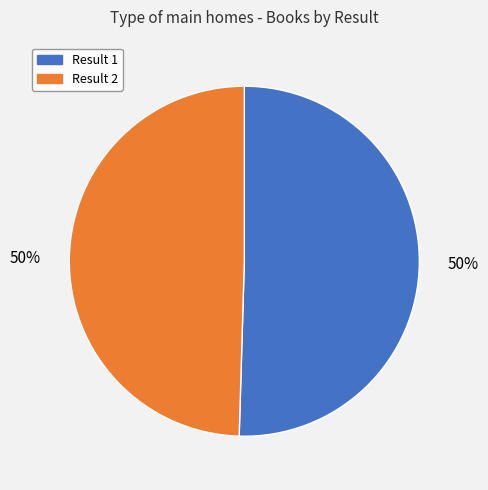

Do Result 2 and Result 1 together represent more than half of the pie?

Yes